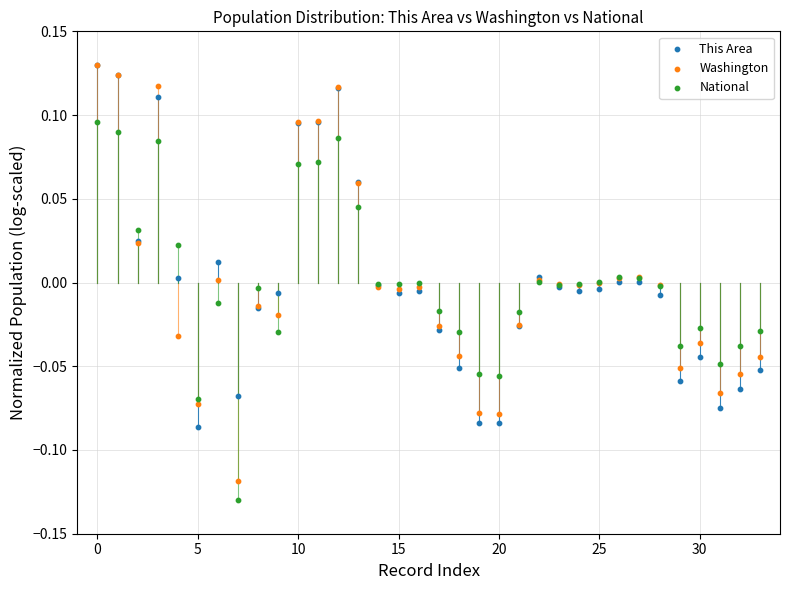

Which series has the largest Y range (max minus min)?

Washington